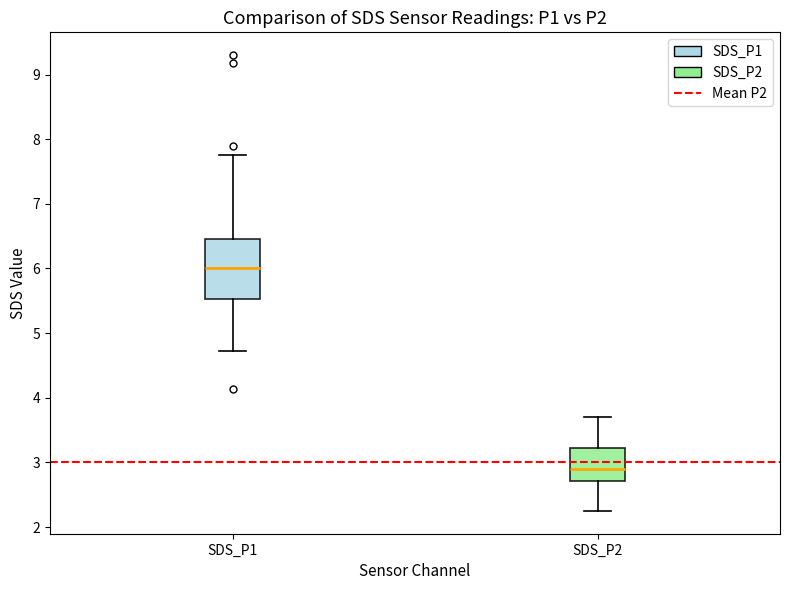

Which box has the lowest median line?

SDS_P2